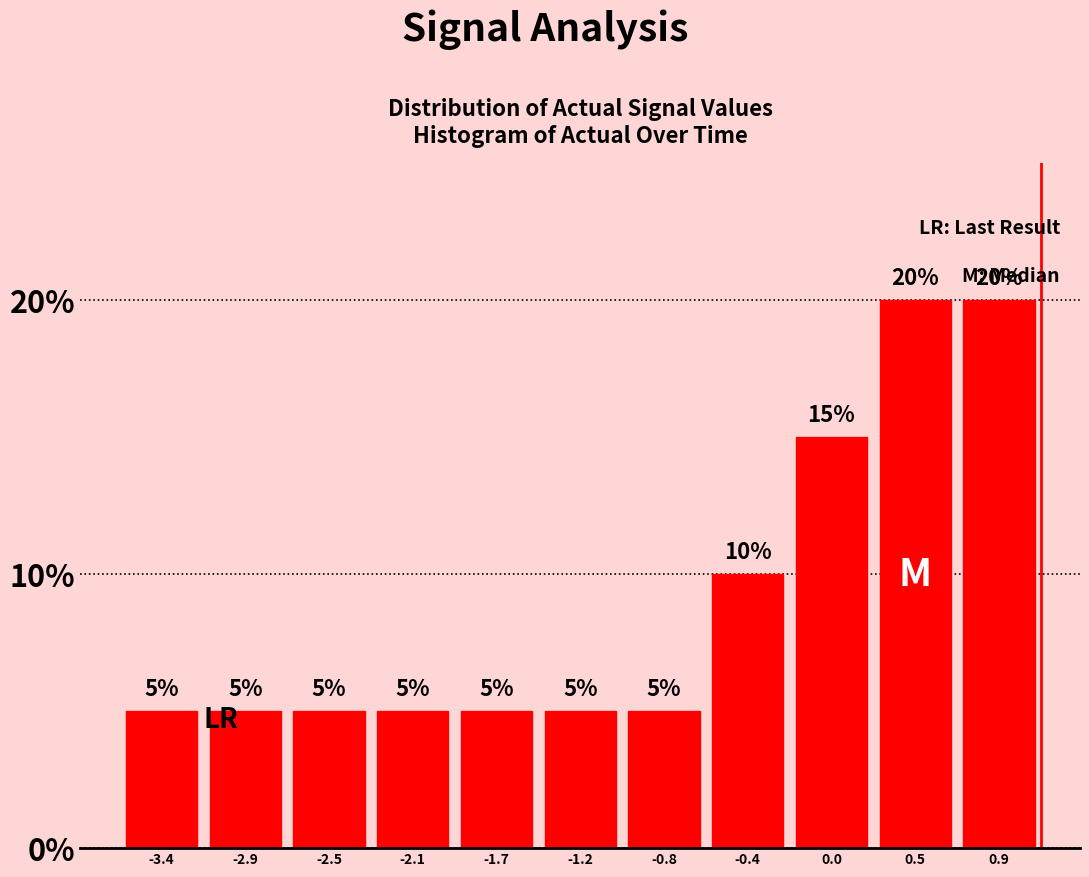

Reading right to left, extract all data points from this chart.

0.9=20	0.5=20	0.0=15	-0.4=10	-0.8=5	-1.2=5	-1.7=5	-2.1=5	-2.5=5	-2.9=5	-3.4=5